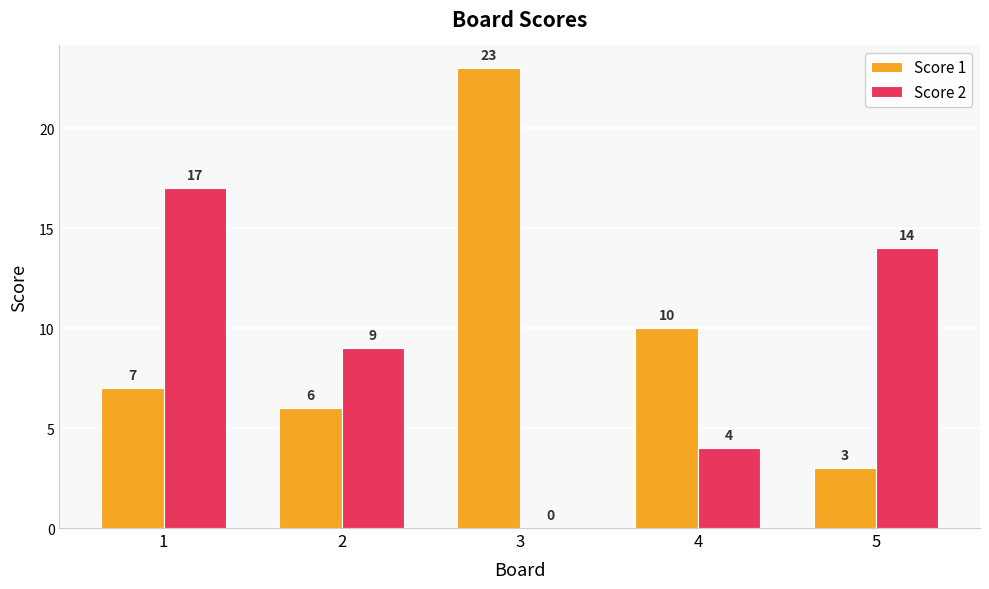

Between 2 and 3, which series saw the biggest shift?

Score 1